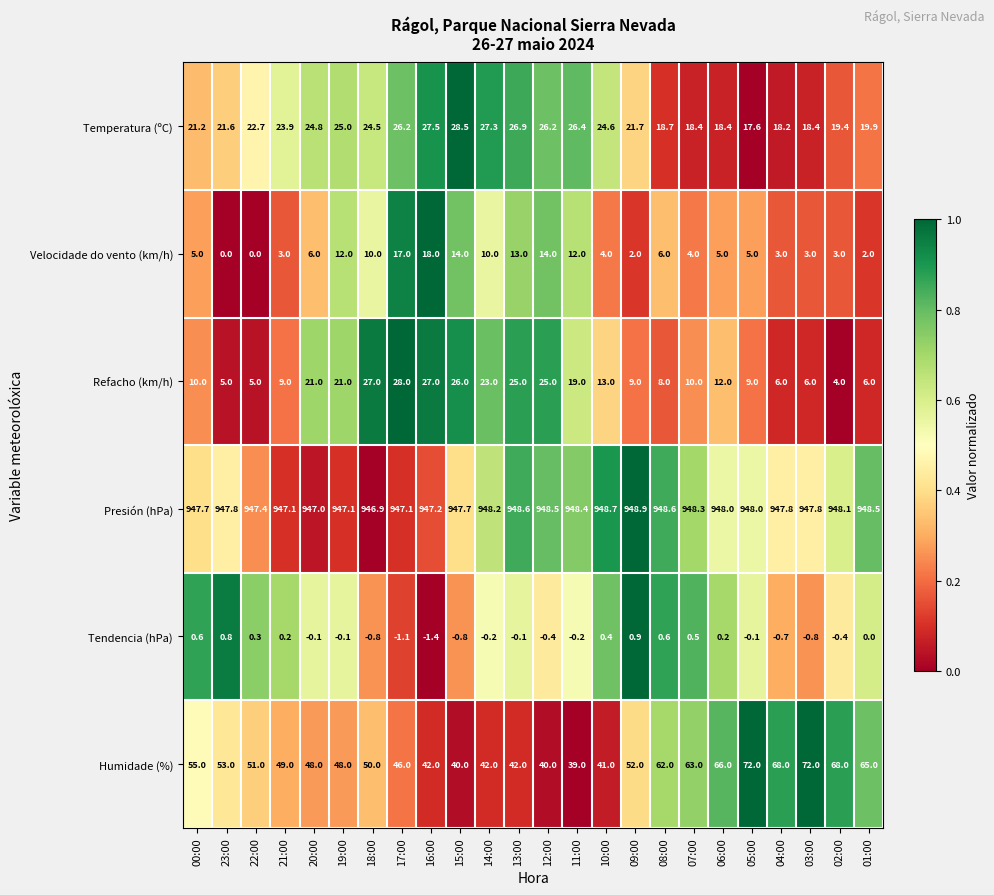

Where does the Presión (hPa) series first go above 948?

14:00